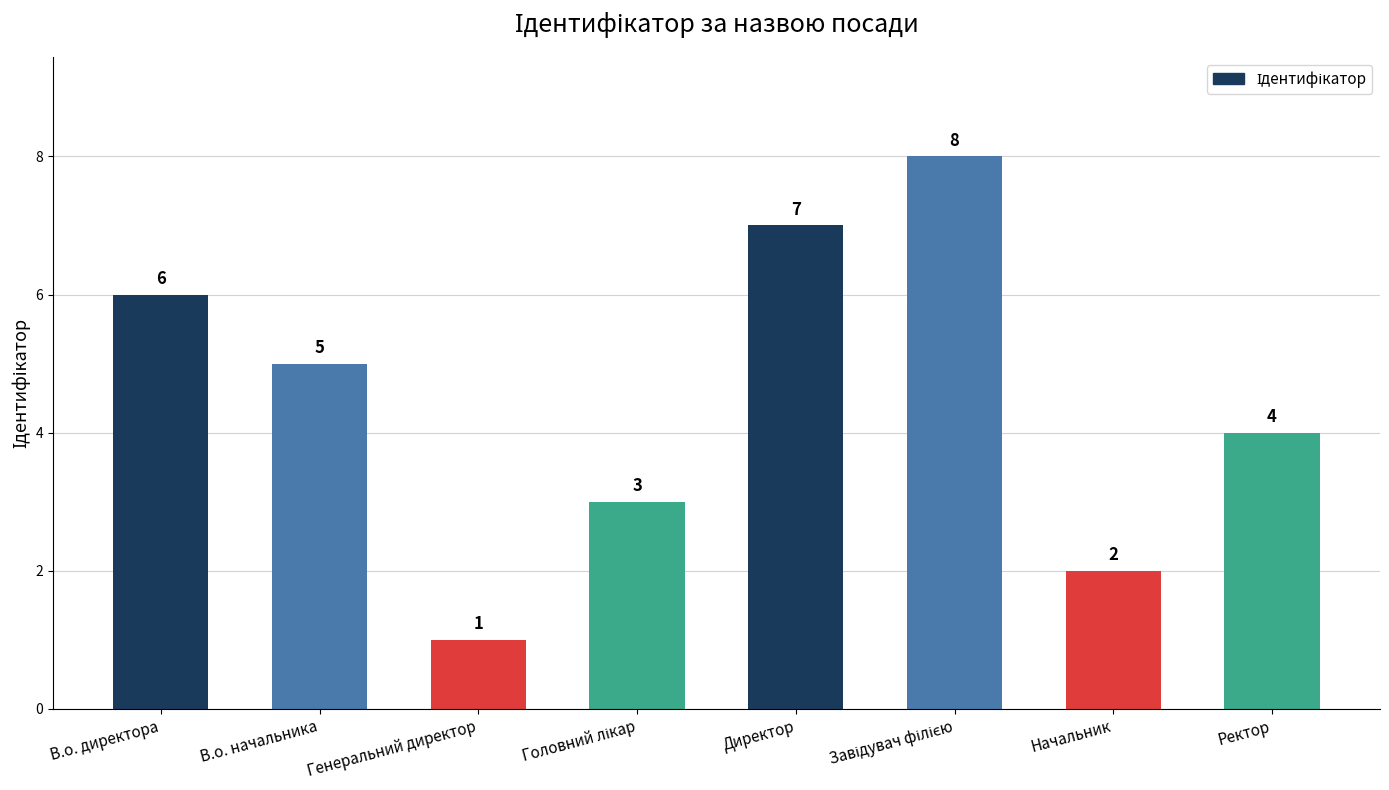

What is the value of the 6th bar from the left?

8